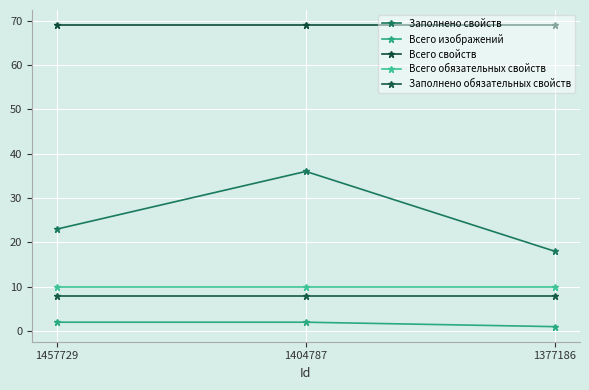

Count the number of data series in this chart.

5